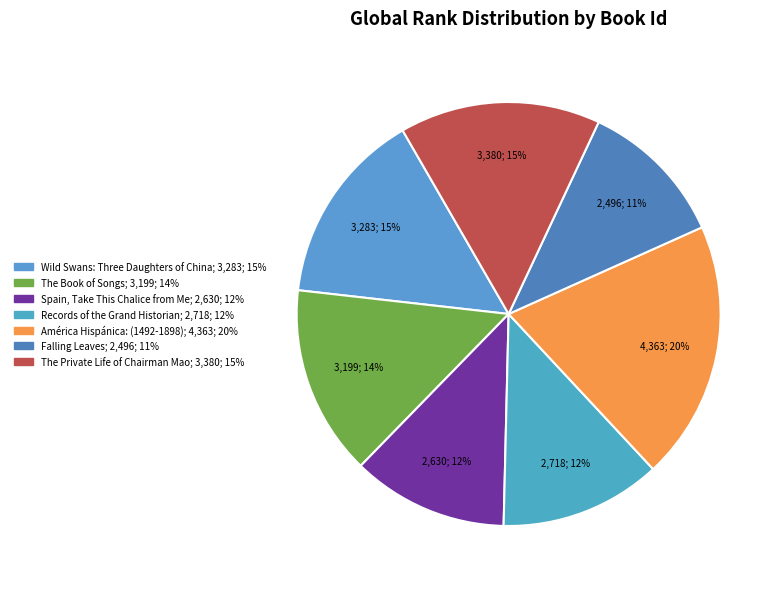

How much of the chart is everything except Falling Leaves?

88.7%